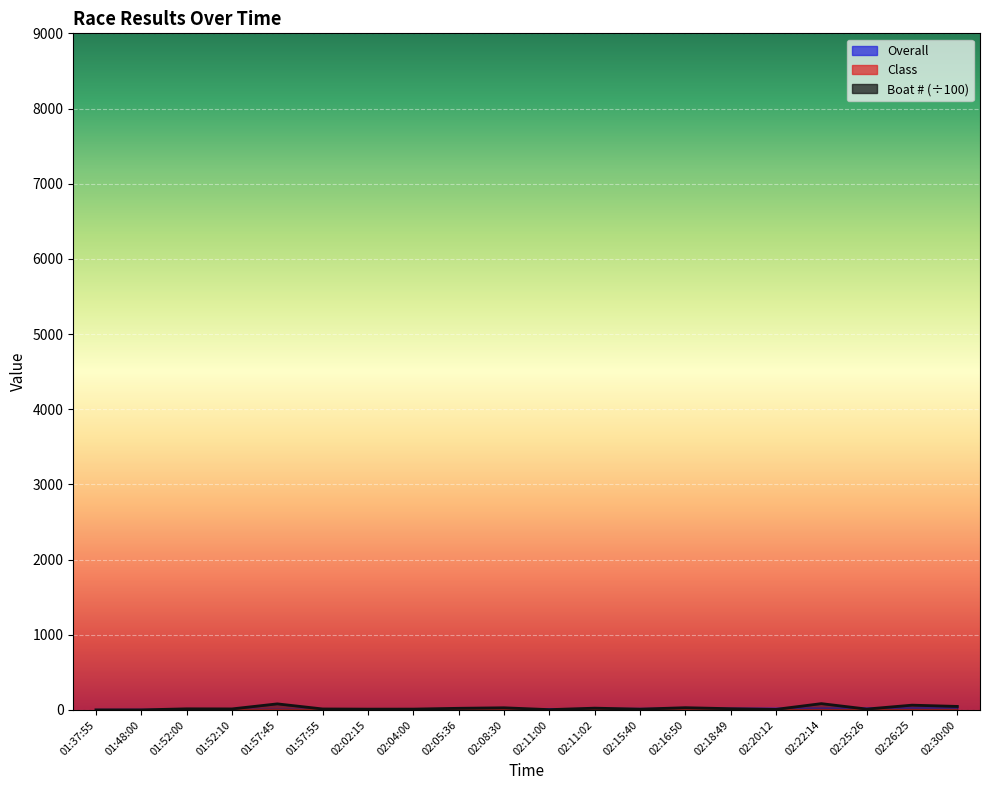

Rank the series by their maximum value, from highest to lowest.

Boat #, Overall, Class